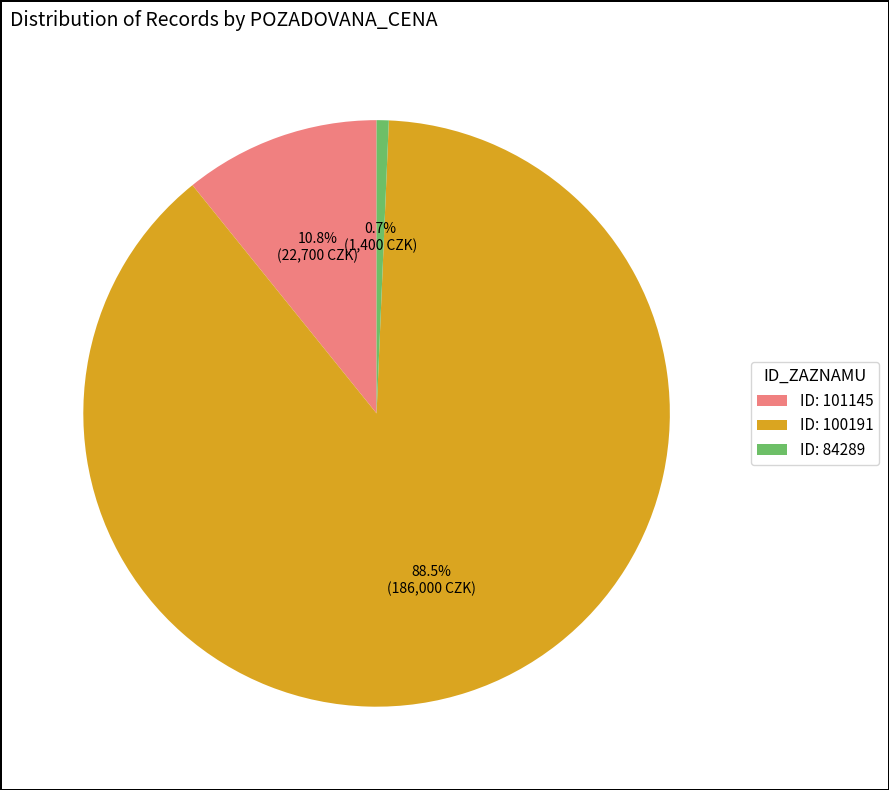

Between ID: 84289 and ID: 101145, which is larger?

ID: 101145